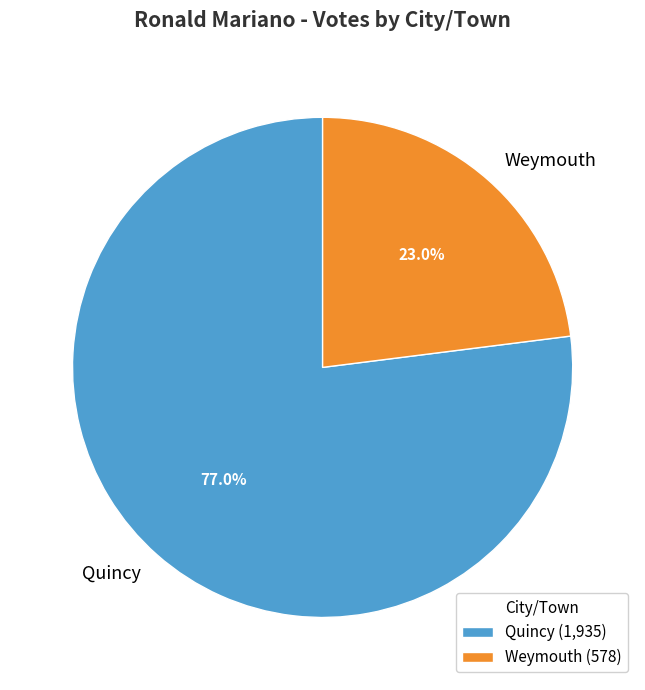

Combined, do Quincy and Weymouth account for over 50%?

Yes